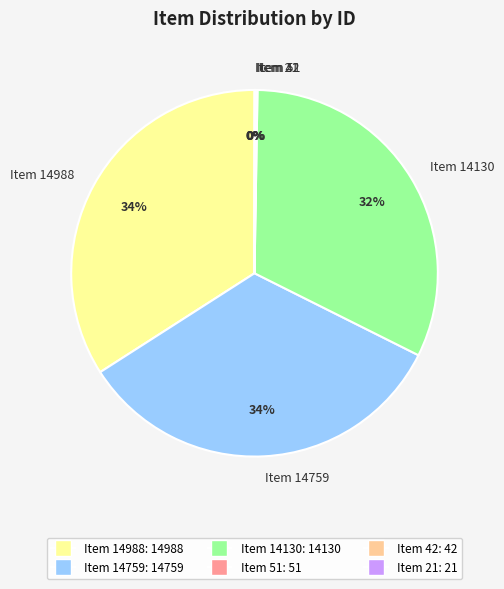

Between Item 14988 and Item 14130, which is larger?

Item 14988